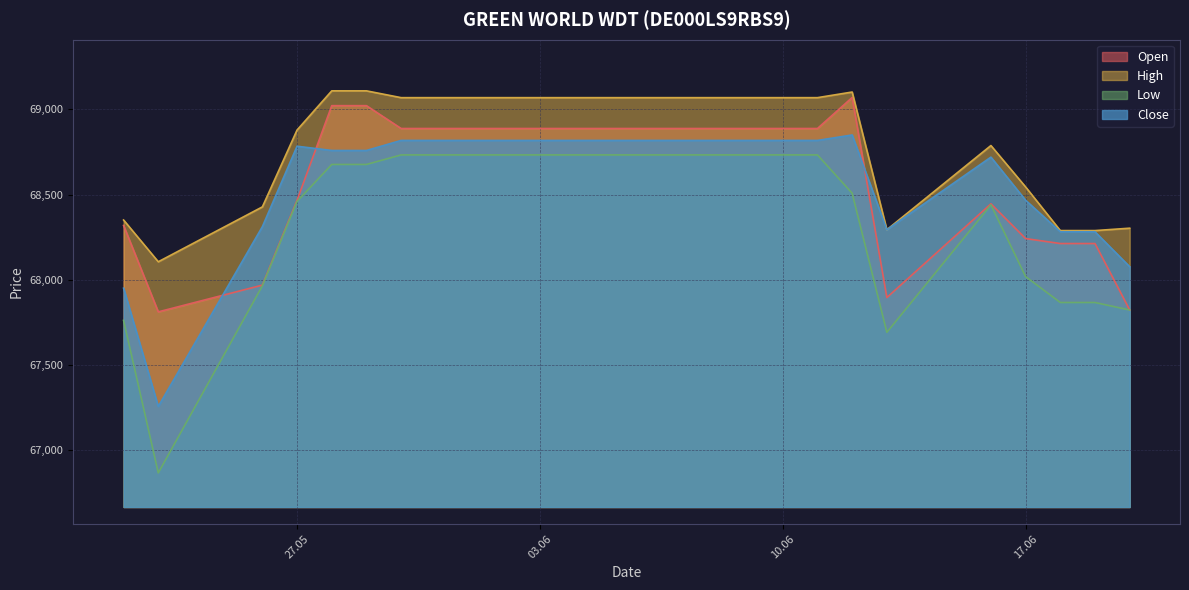

What are all the series names shown in the legend?

Open, High, Low, Close